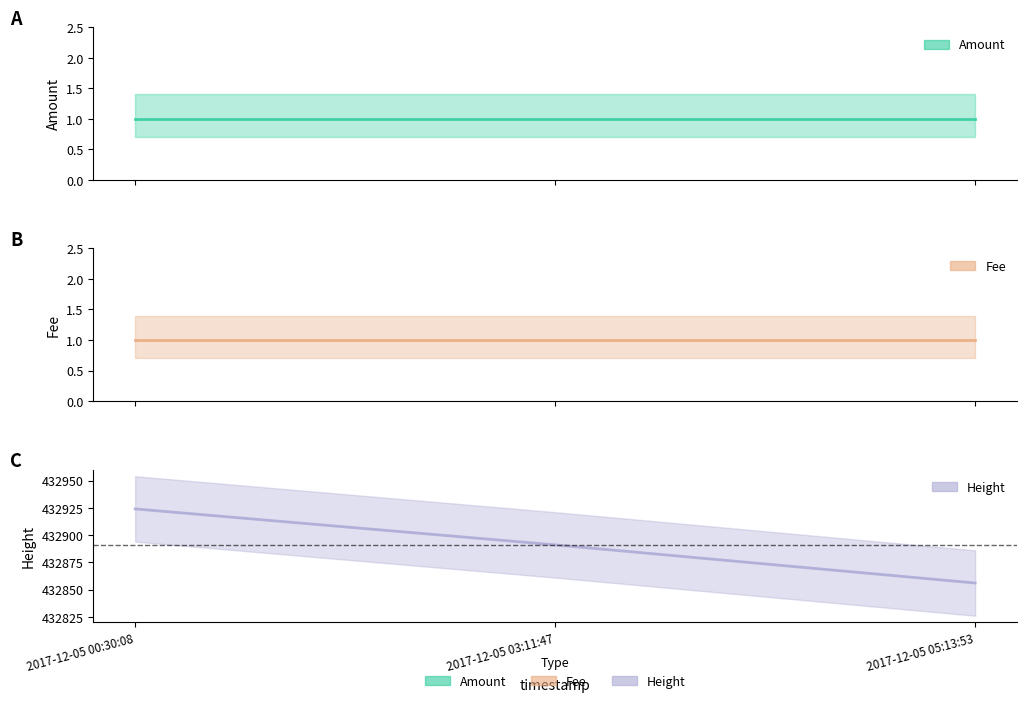

The value of Fee at 2017-12-05 05:13:53 is 0. True or false?

False